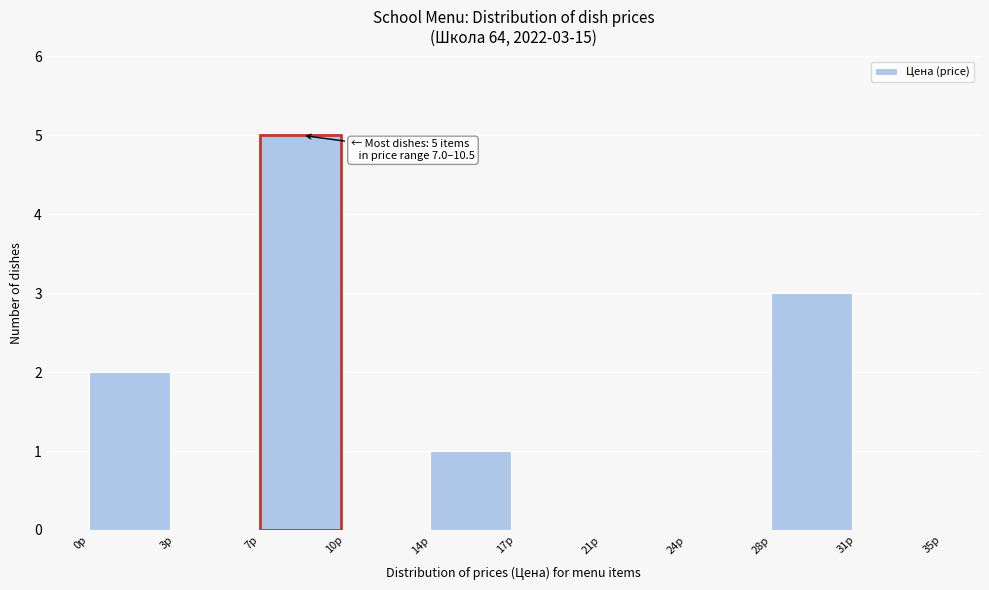

Reading right to left, list all the values displayed in this chart.

31р=0	28р=3	24р=0	21р=0	17р=0	14р=1	10р=0	7р=5	3р=0	0р=2